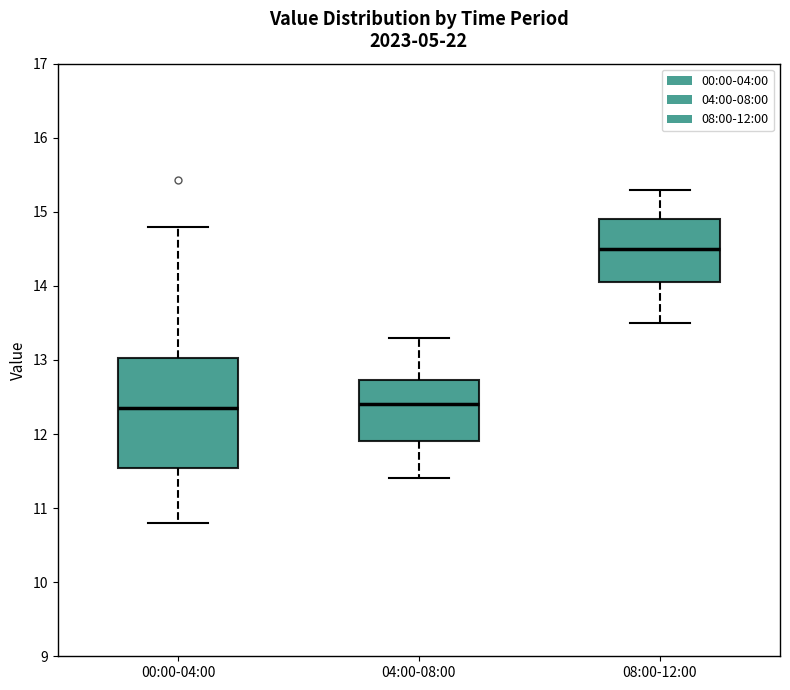

Comparing the boxes themselves (not the whiskers), which one is the tallest?

00:00-04:00